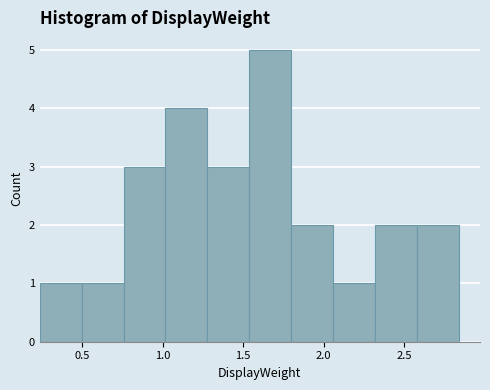

Reading left to right, list every bar in this chart as the range it spans on the x-axis followed by its height. Neither the bar edges nor the heights are printed on the chart, so give them approximately, as read against the axes.

0.25 to 0.50: 1
0.50 to 0.75: 1
0.75 to 1.00: 3
1.00 to 1.30: 4
1.30 to 1.55: 3
1.55 to 1.80: 5
1.80 to 2.05: 2
2.05 to 2.30: 1
2.30 to 2.60: 2
2.60 to 2.85: 2